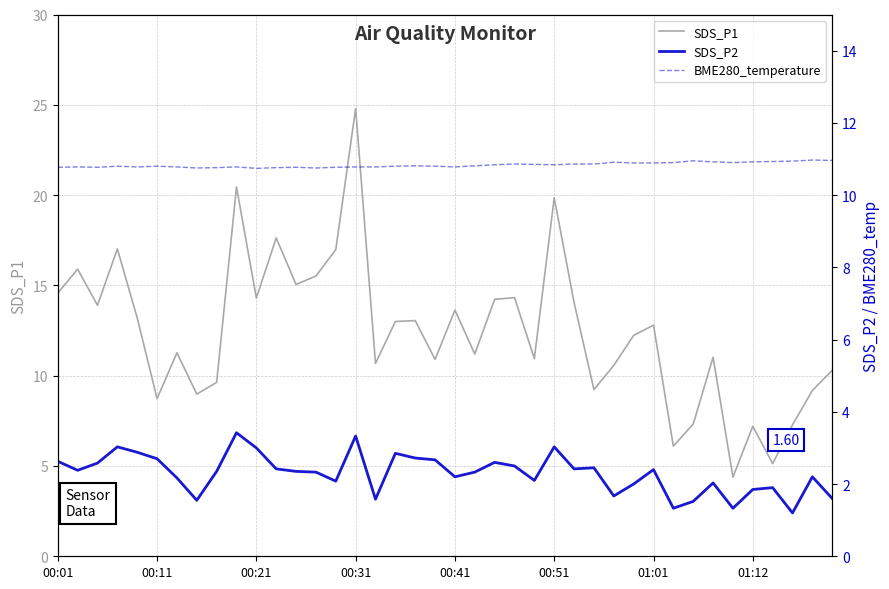

Does the chart have visible grid lines?

Yes